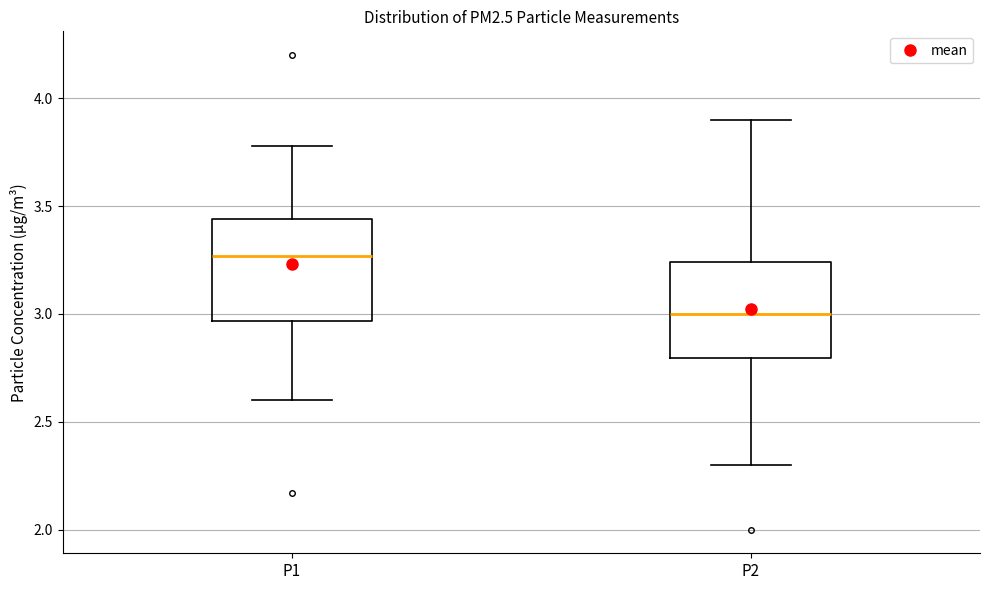

Where does the lower whisker of the box for P1 end on the y-axis? The values are not printed on the chart, so give them approximately, as read against the axis.

2.60